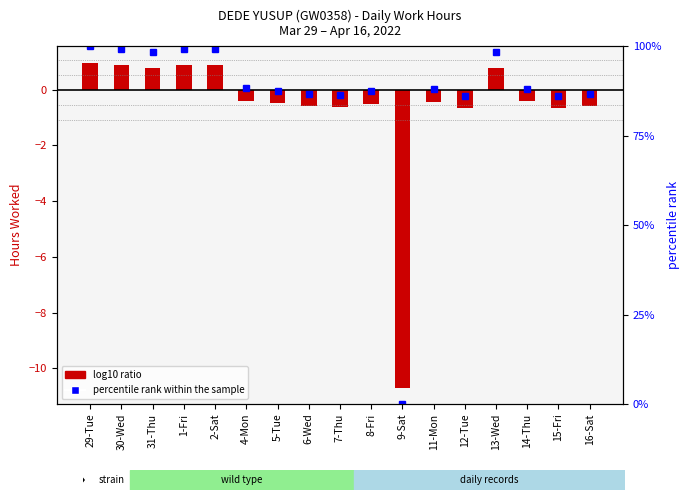

Is the value of Low (hours) at 15-Fri greater than the value of percentile rank within the sample at 5-Tue?

No